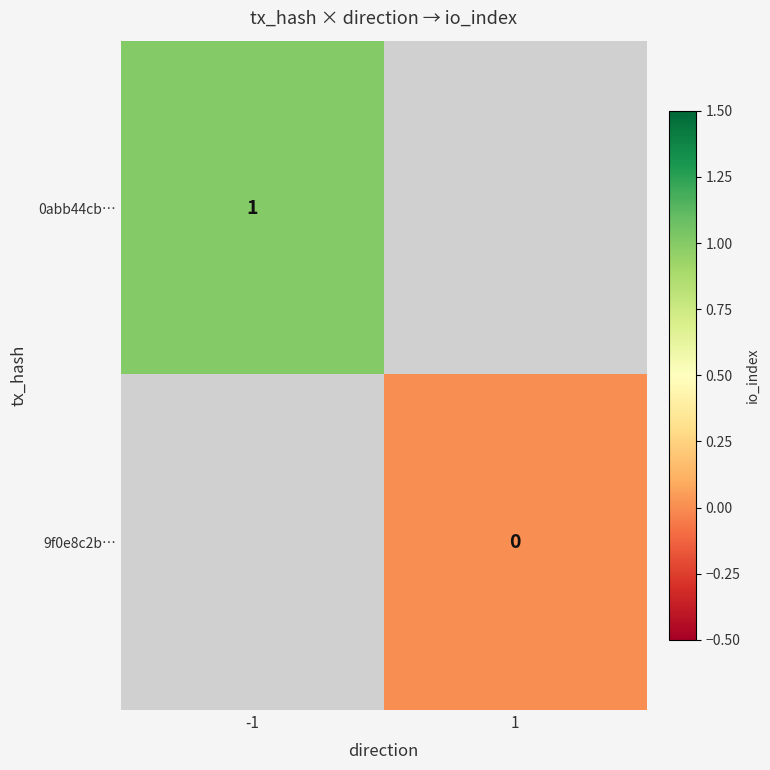

Which category has the lowest value across all series?

1